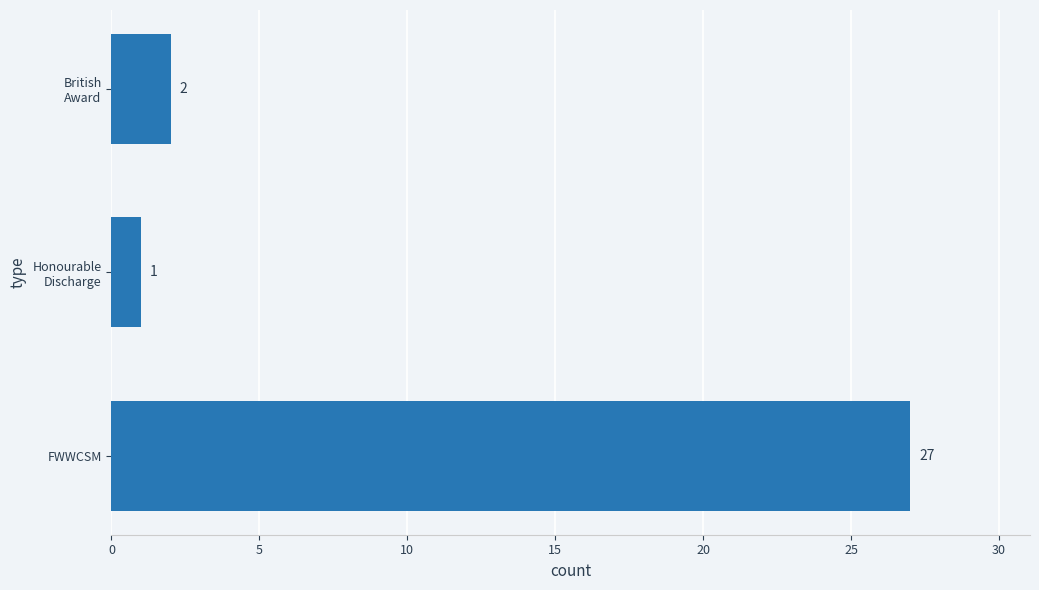

What is the difference between the second highest and minimum values?

1